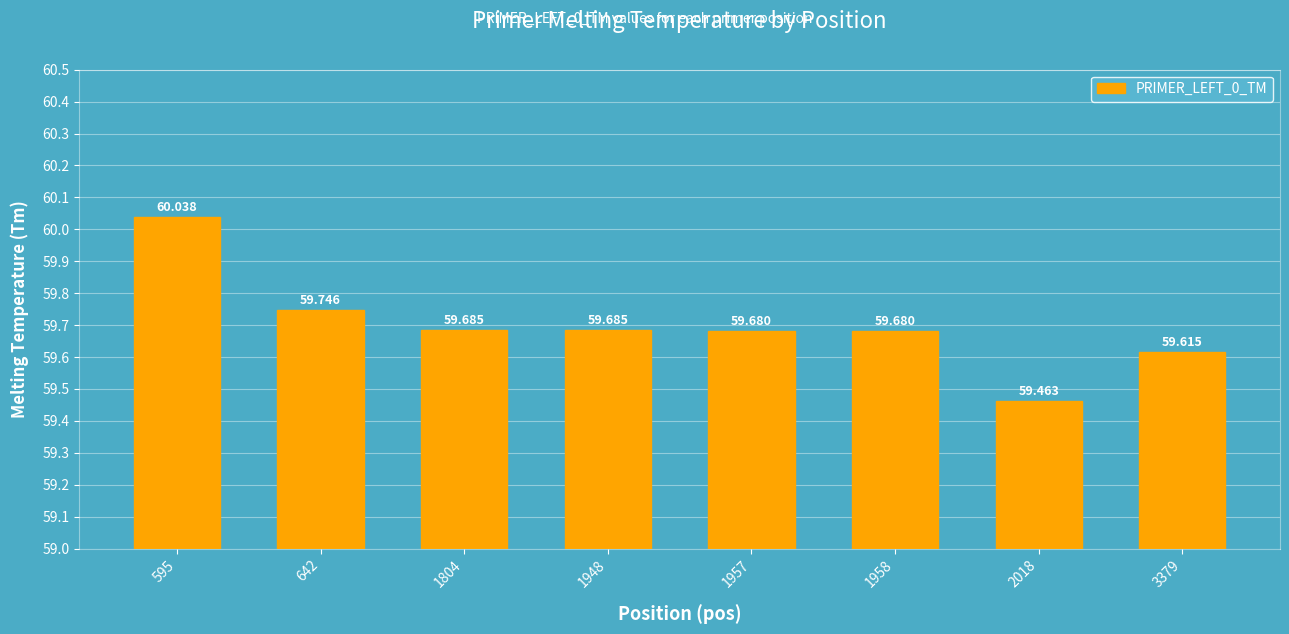

What is the value of the 5th bar from the left?

59.7